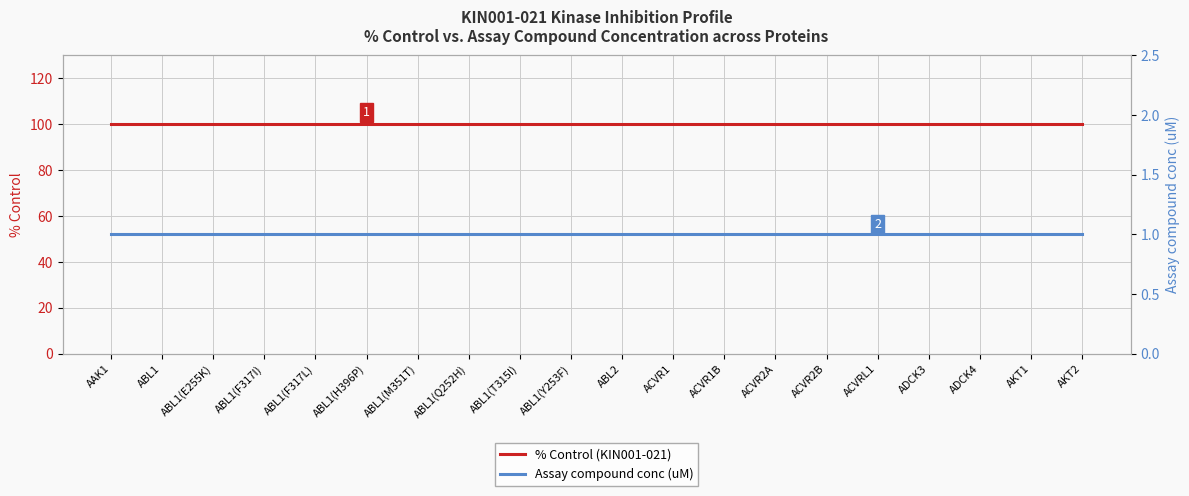

True or false: Assay compound conc (uM) has more than 0 points higher than both neighbors.

False